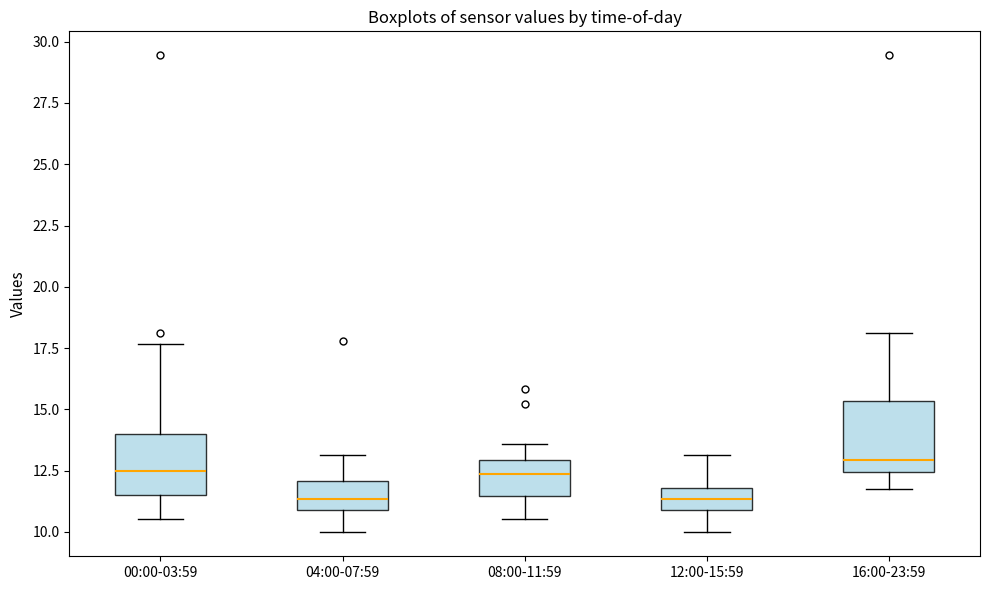

Where does the upper whisker of the box for 04:00-07:59 end on the y-axis? The values are not printed on the chart, so give them approximately, as read against the axis.

13.0